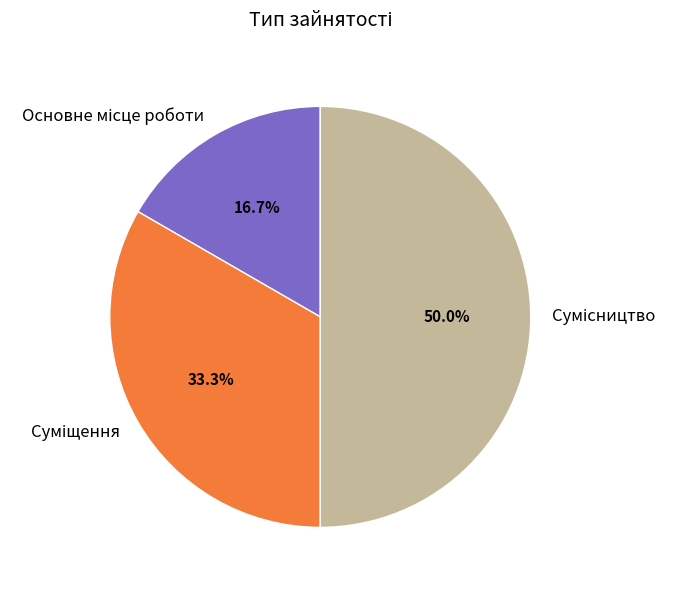

How many segments does this pie chart have?

3